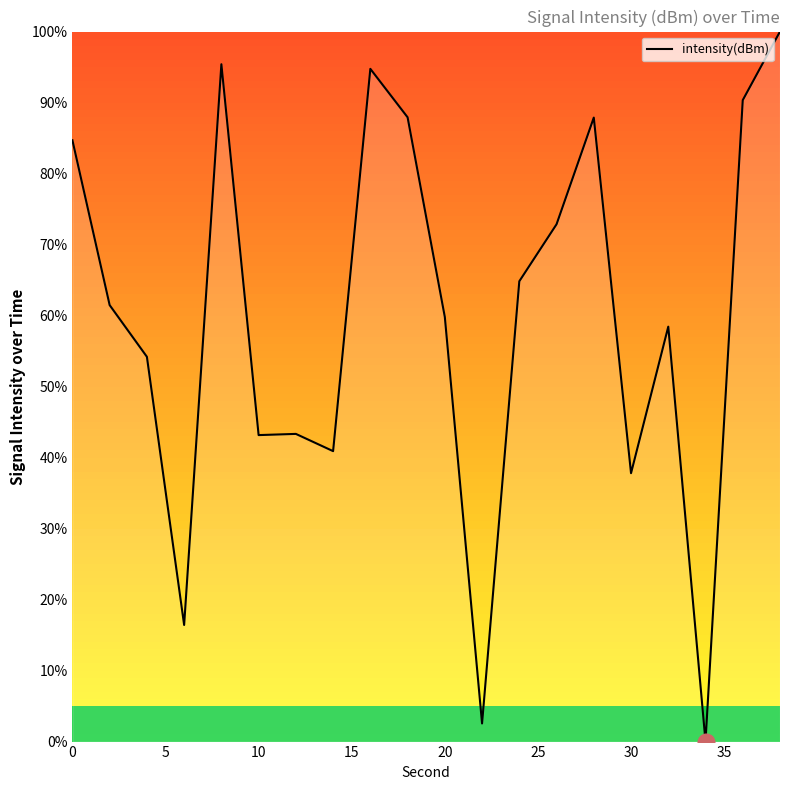

Is this an area chart (filled region under the line)?

No